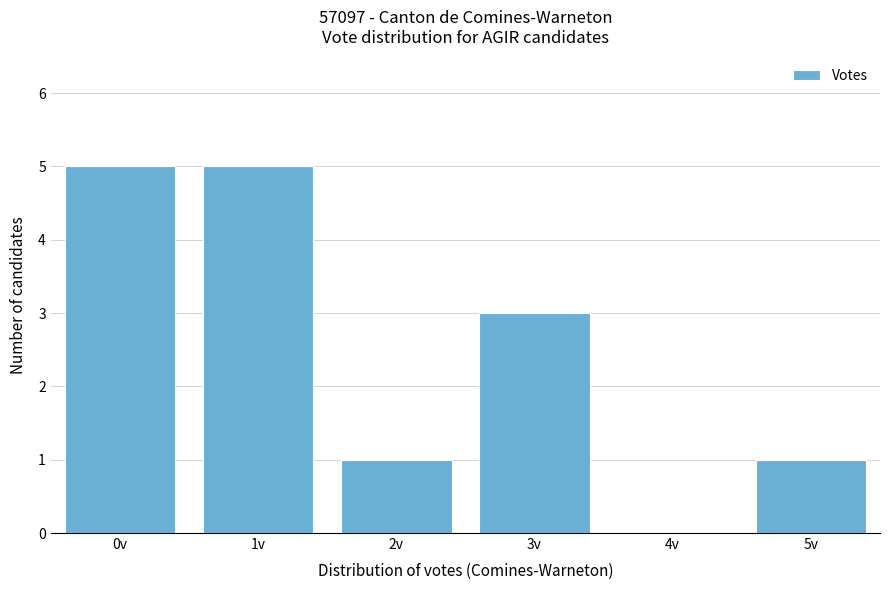

Reading right to left, transcribe all the data shown in this chart.

5v=1	4v=0	3v=3	2v=1	1v=5	0v=5